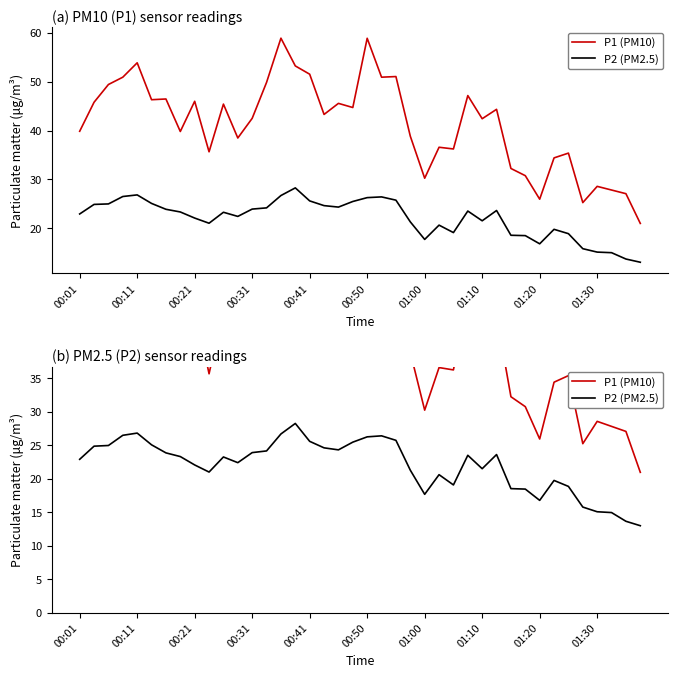

At which category is the sum across all series the highest?

14